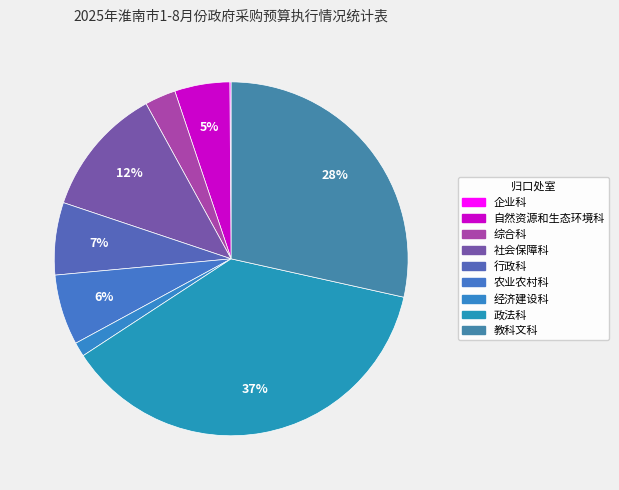

Count the number of slices in the pie.

9